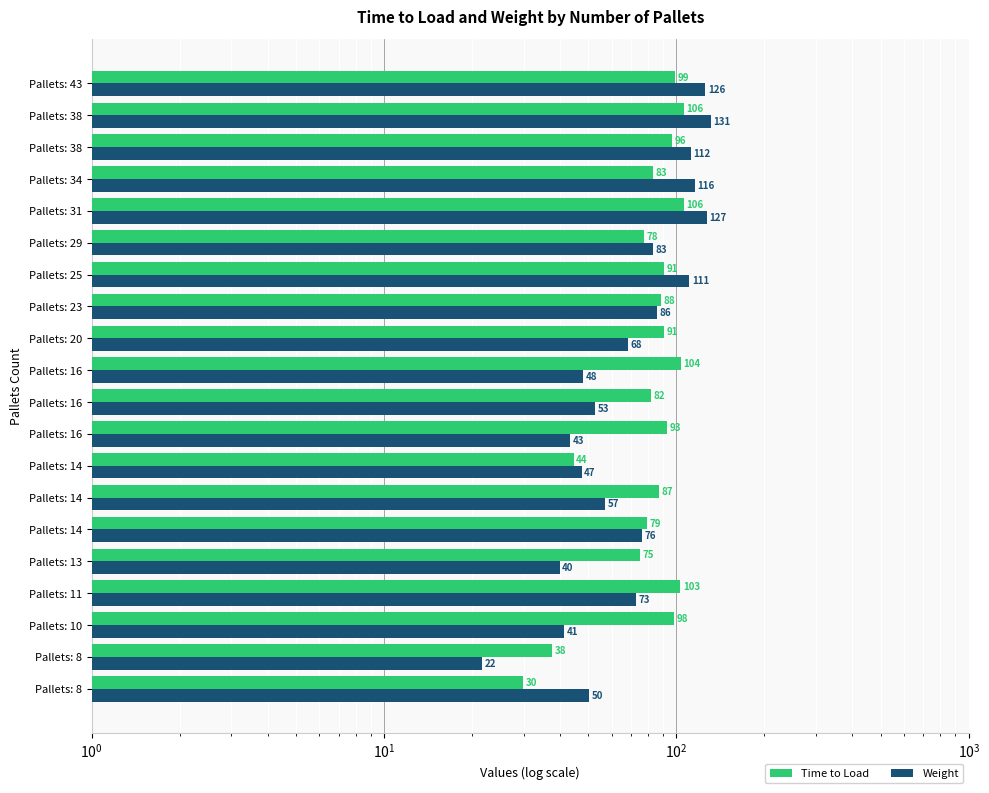

Is the value of Time to Load at Pallets: 29 greater than the value of Weight at Pallets: 8?

Yes